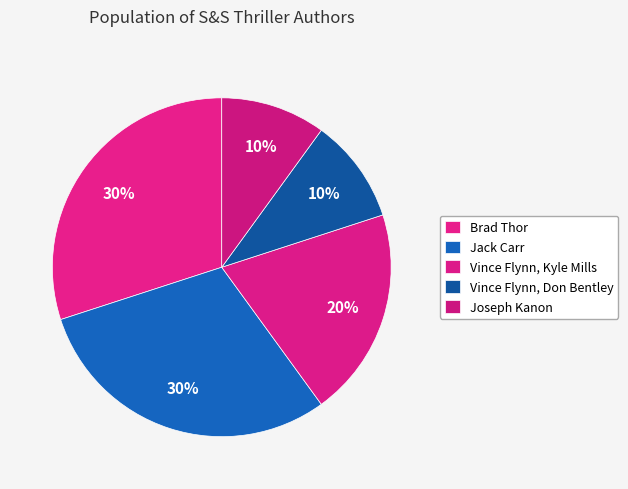

How many slices are in this pie chart?

5